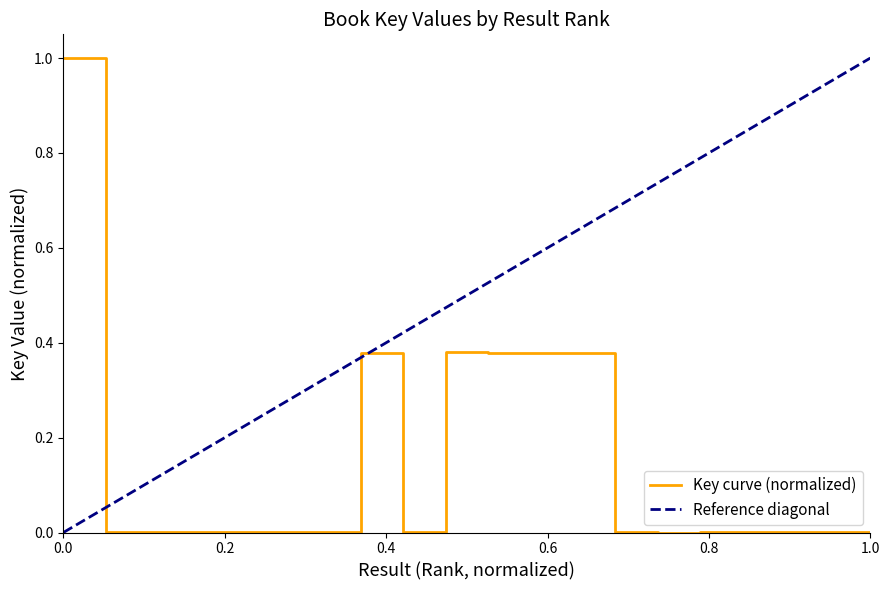

Is it true that the value at 12 is 0.4?

True